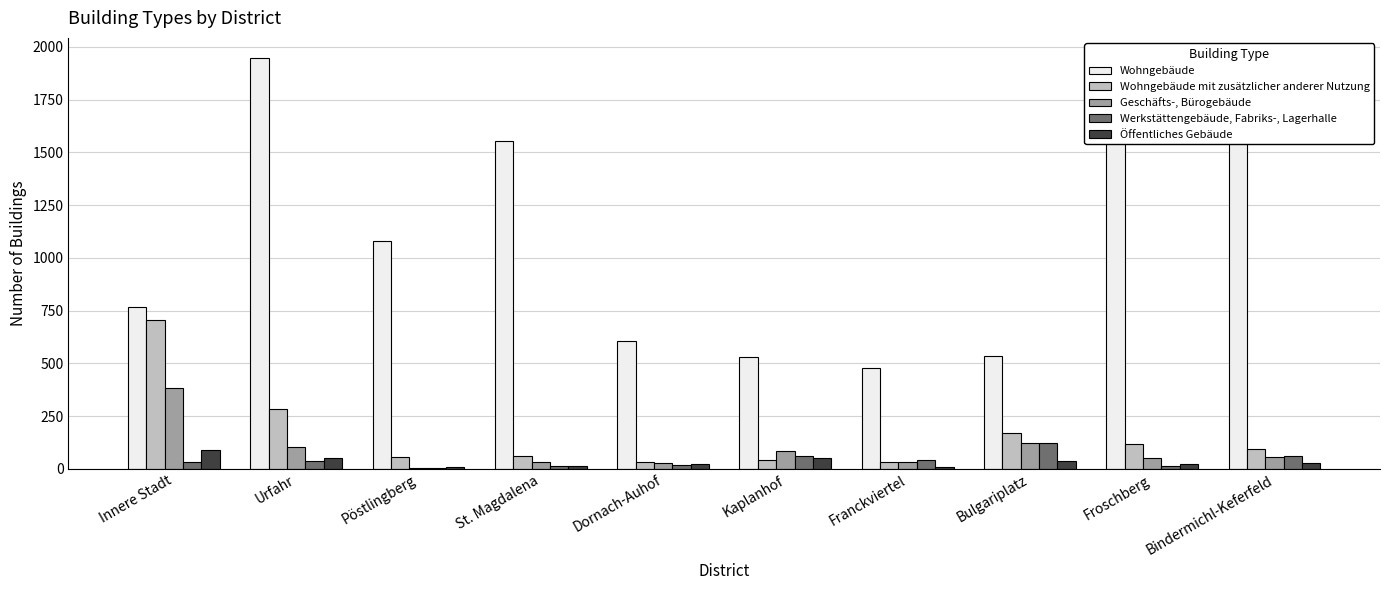

True or false: Werkstättengebäude, Fabriks-, Lagerhalle has a value of 60 at Bindermichl-Keferfeld.

True